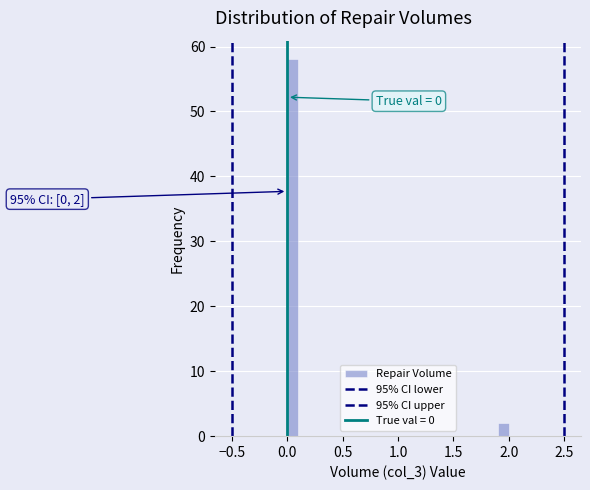

Around what value on the x-axis is the tallest bar? Give the approximate position of its centre, as read against the axis.

0.05